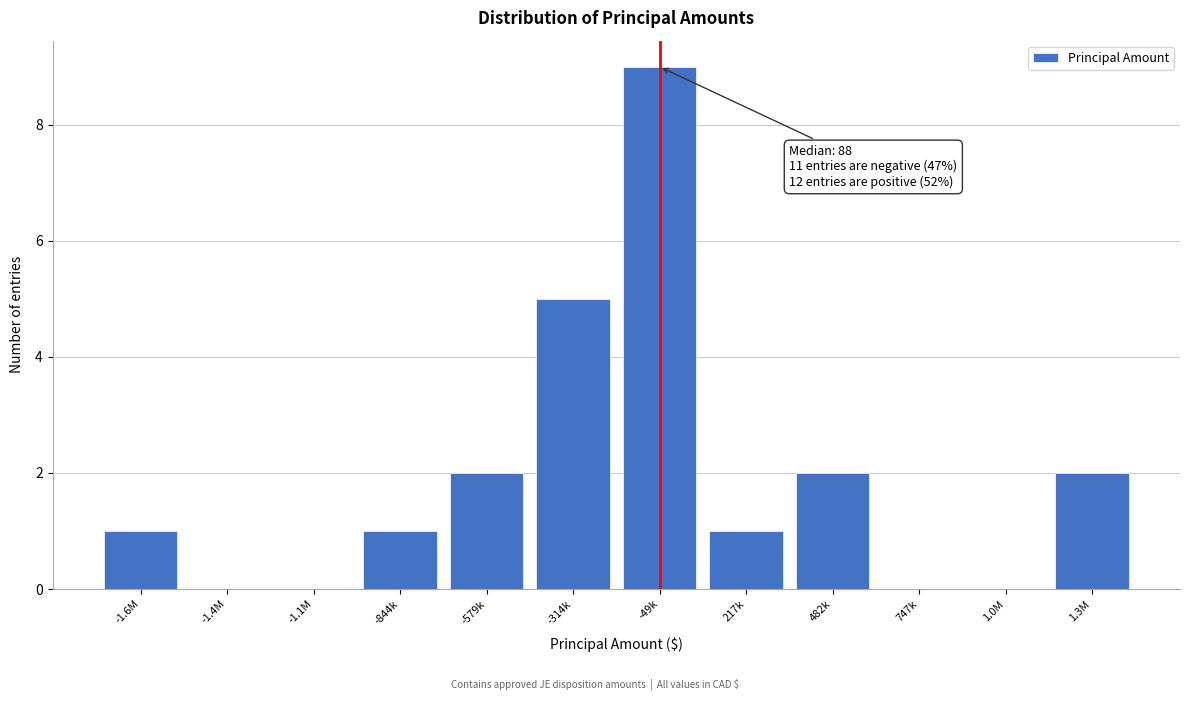

Reading right to left, transcribe all the data shown in this chart.

1.3M=2	1.0M=0	747k=0	482k=2	217k=1	-49k=9	-314k=5	-579k=2	-844k=1	-1.1M=0	-1.4M=0	-1.6M=1